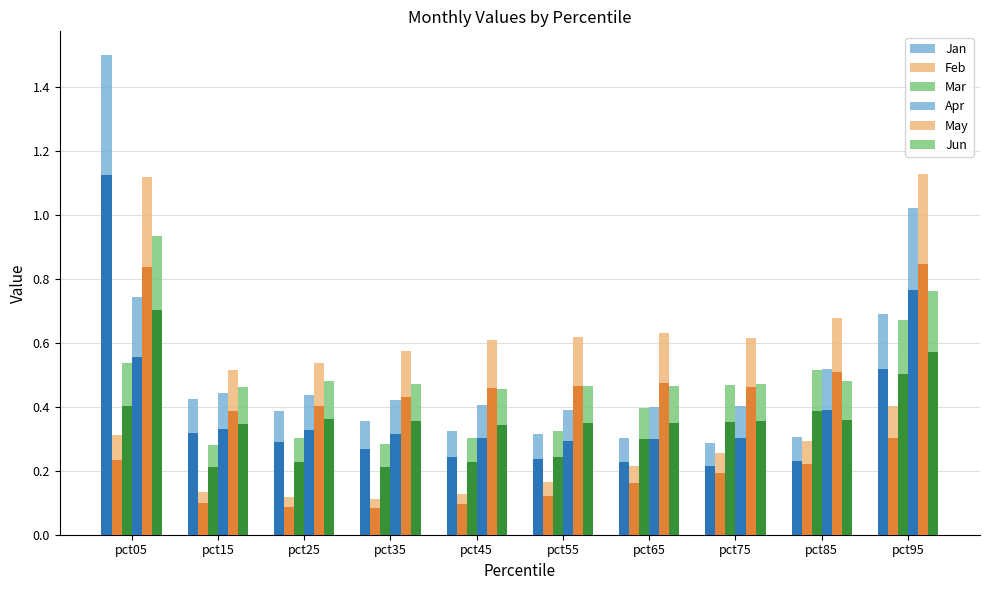

At which label is Mar closest to 0?

pct15